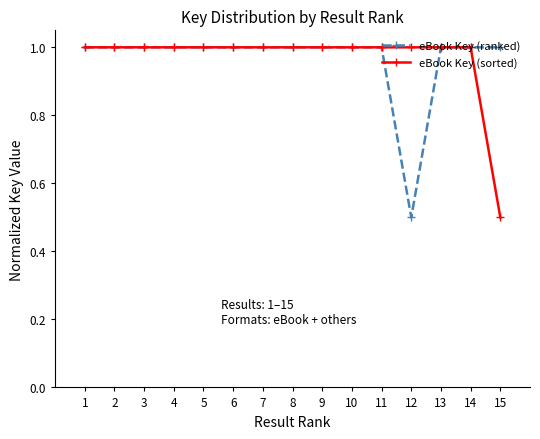

Where is eBook Key (ranked) nearest to the value 0?

12